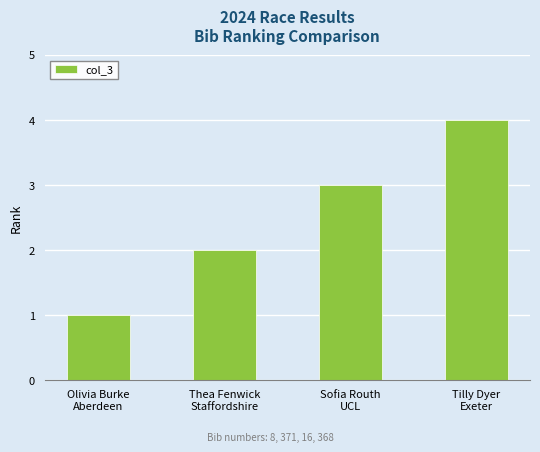

True or false: the data shows 1 at Thea Fenwick
Staffordshire.

False